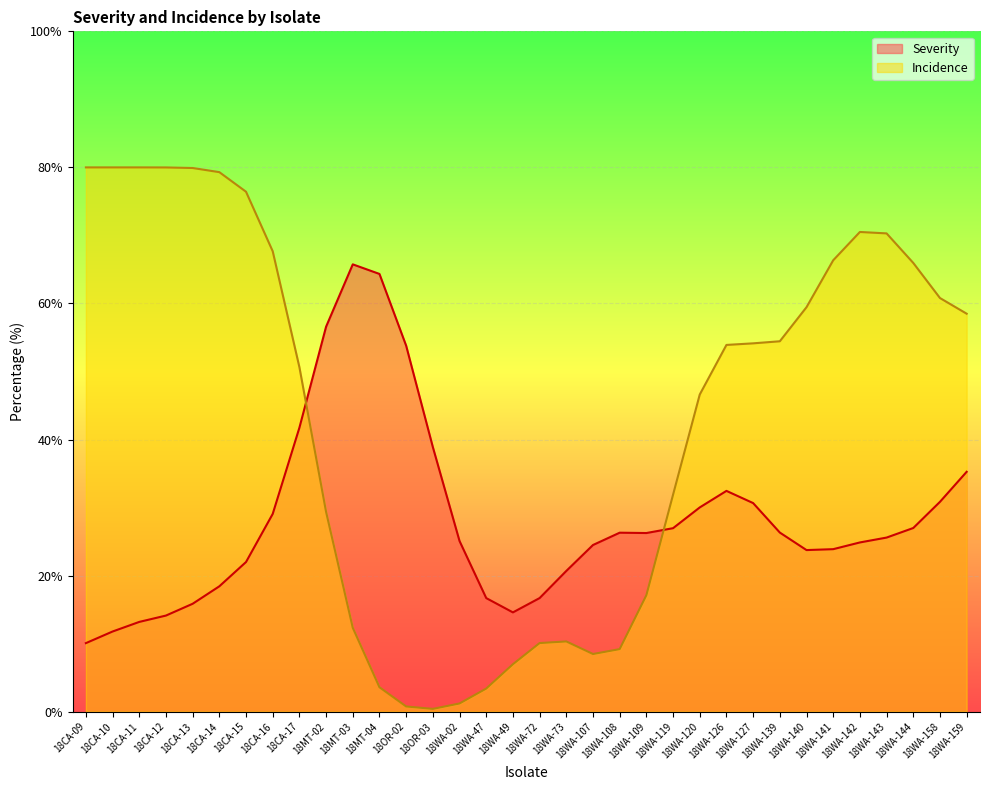

Does the chart display data point markers on the line(s)?

No